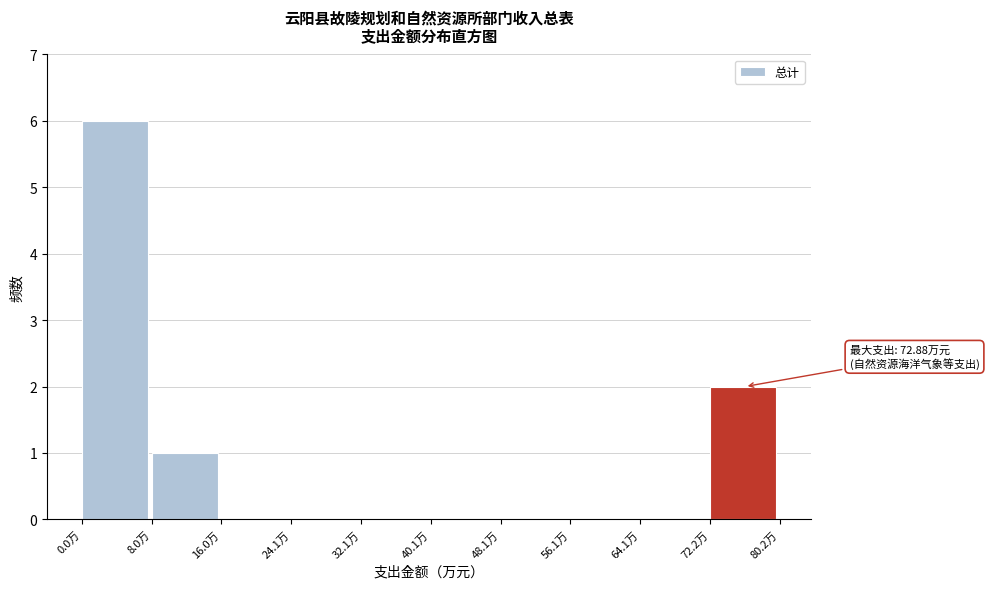

Which range on the x-axis has the tallest bar?

0 to 8